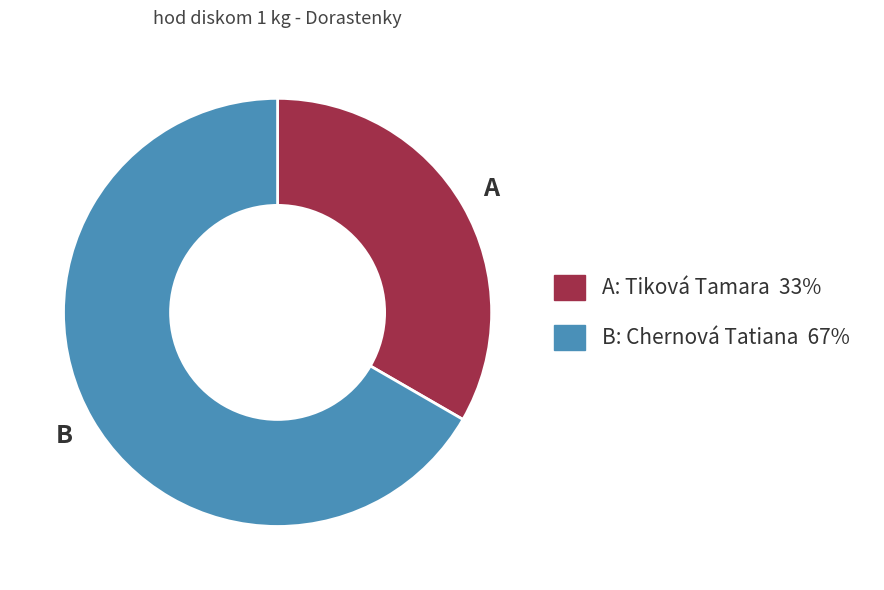

How many slices are in this pie chart?

2